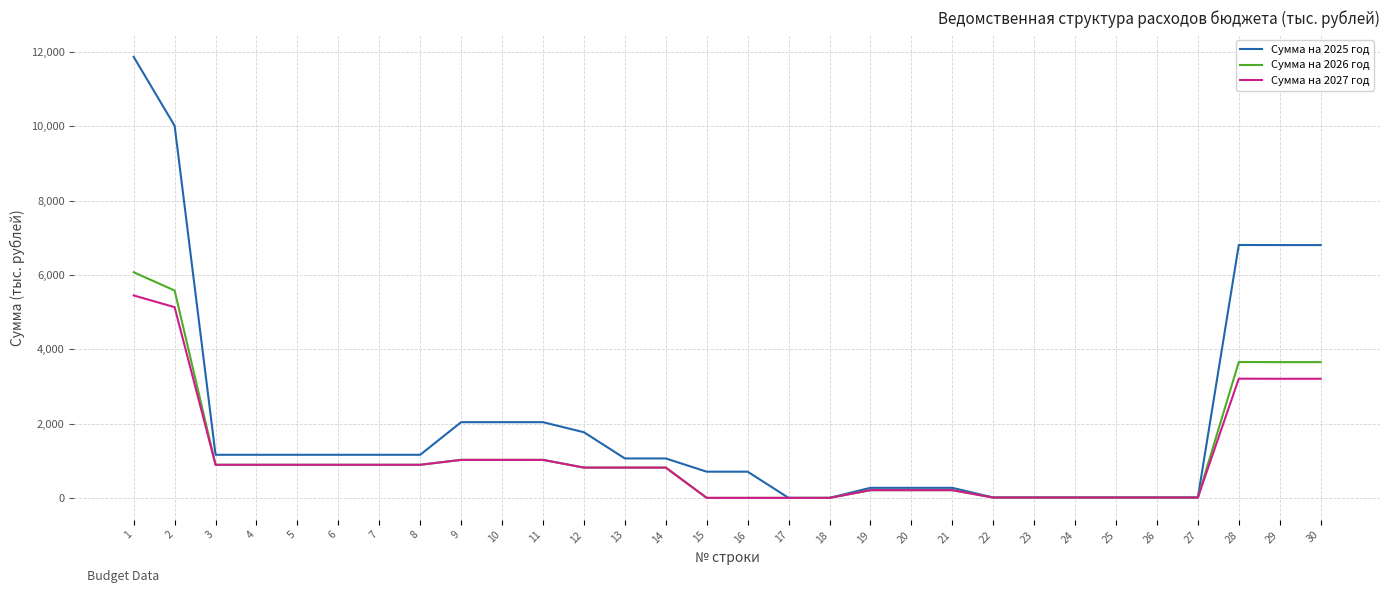

How many lines are shown in the chart?

3